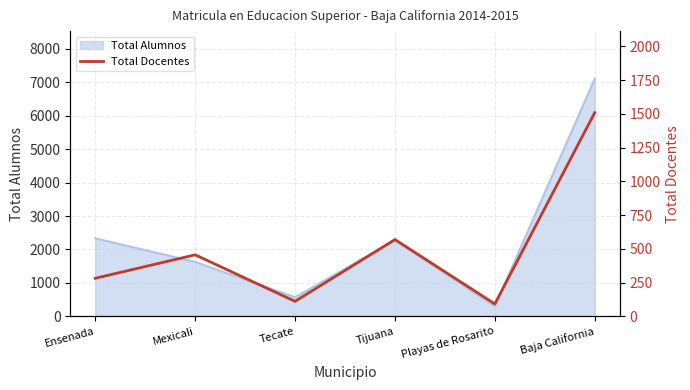

True or false: Total Alumnos has a value of 571 at Tecate.

True